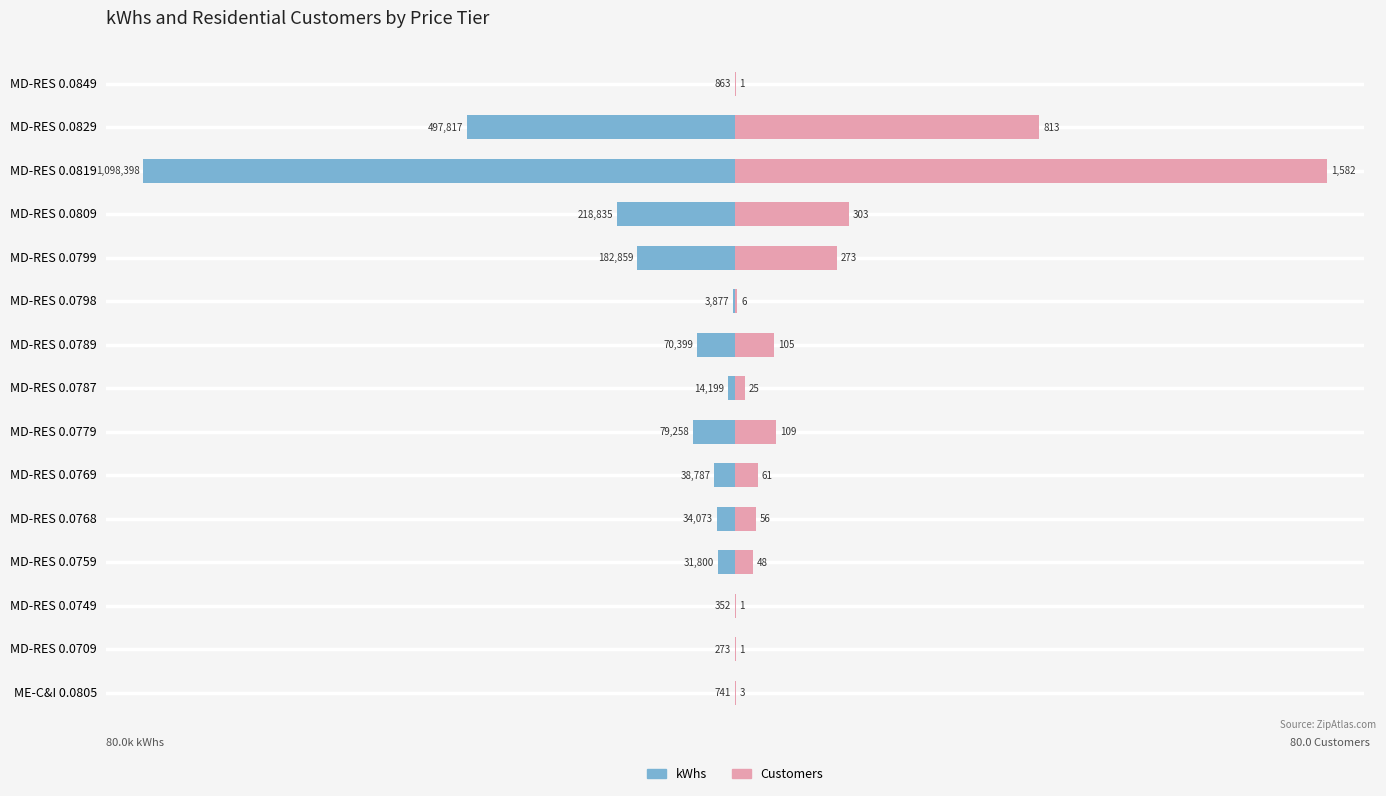

At how many categories does at least one series exceed -68?

15